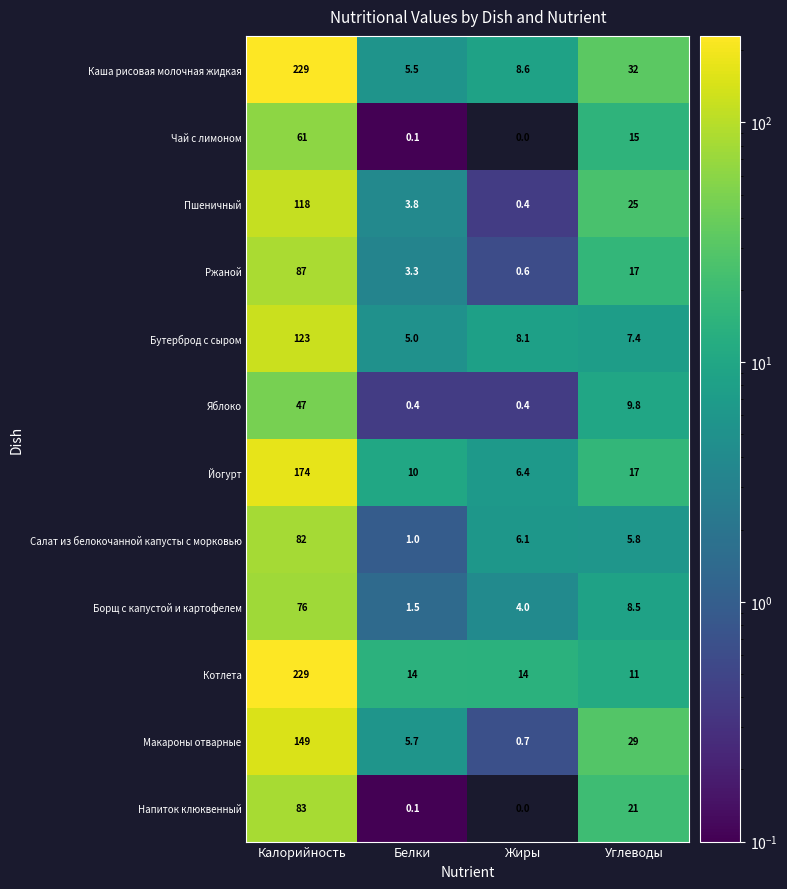

What is the approximate value of Яблоко at Жиры?

0.4